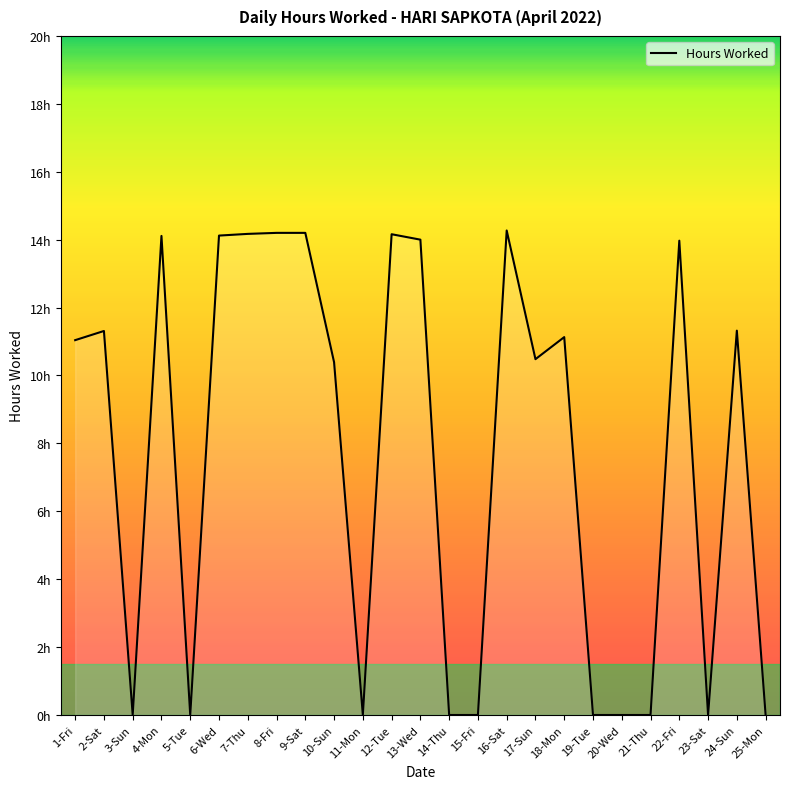

True or false: the data shows 4.9 at 15-Fri.

False